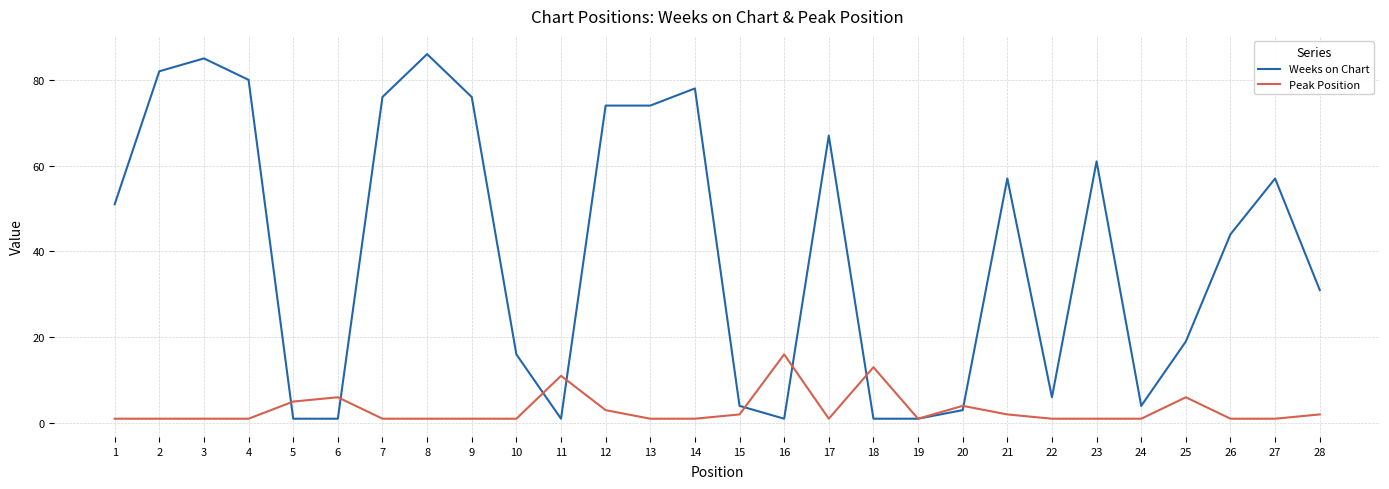

How many lines are shown in the chart?

2